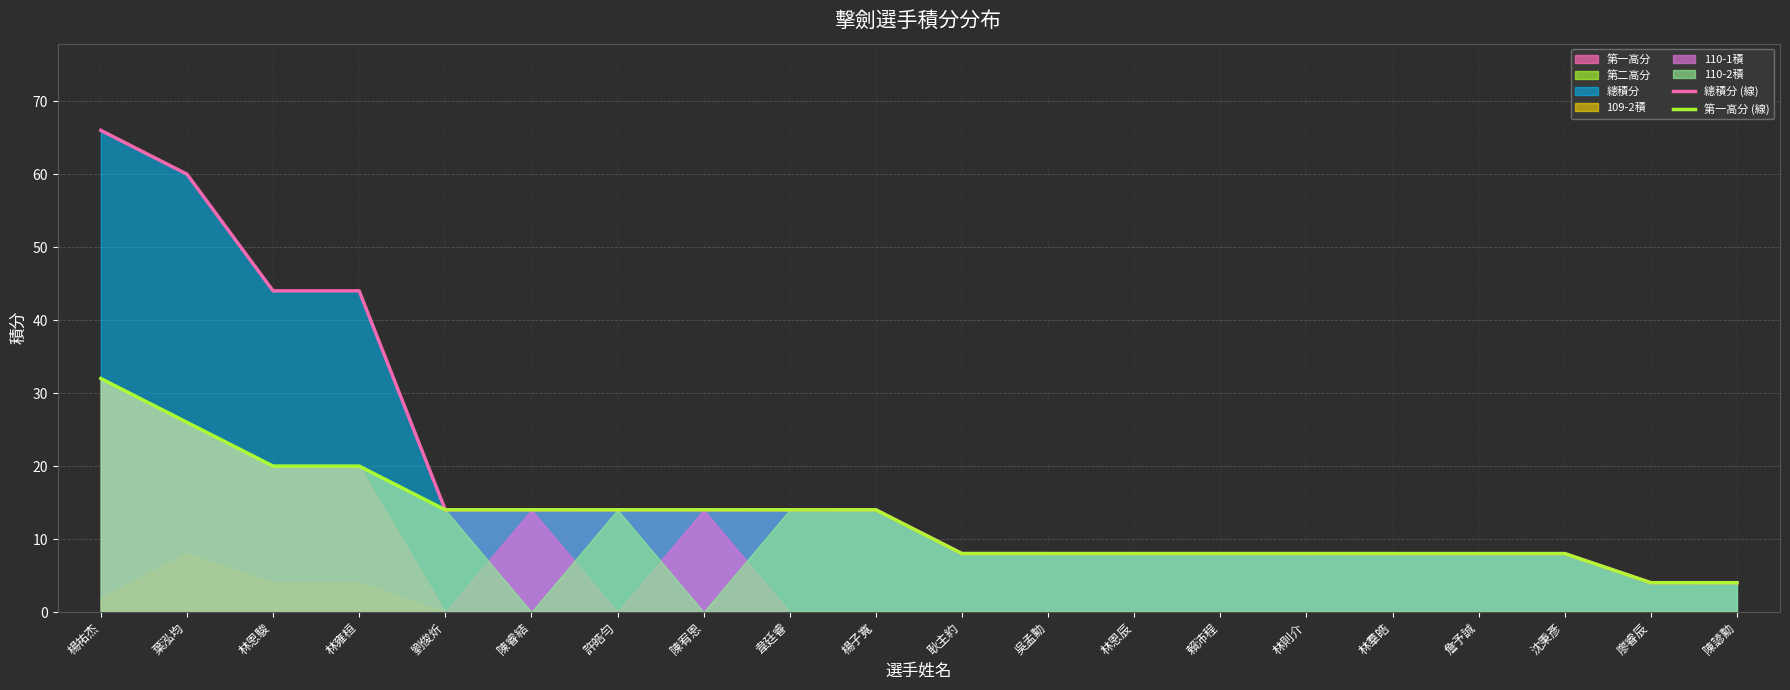

True or false: 第一高分 (線) and 總積分 (線) intersect in this chart.

False